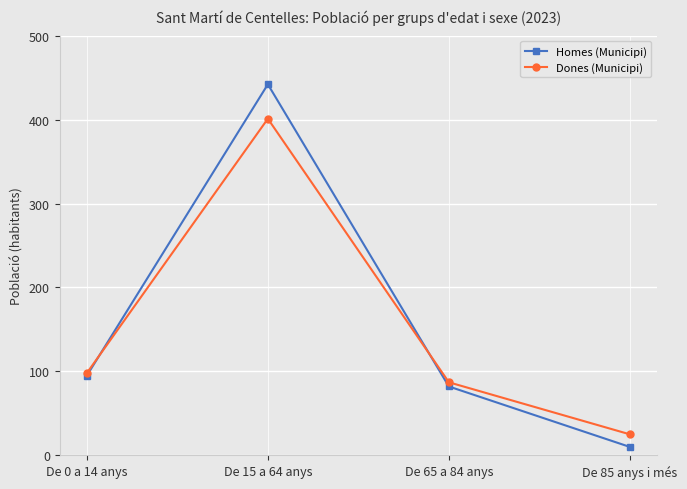

Is this an area chart (filled region under the line)?

No